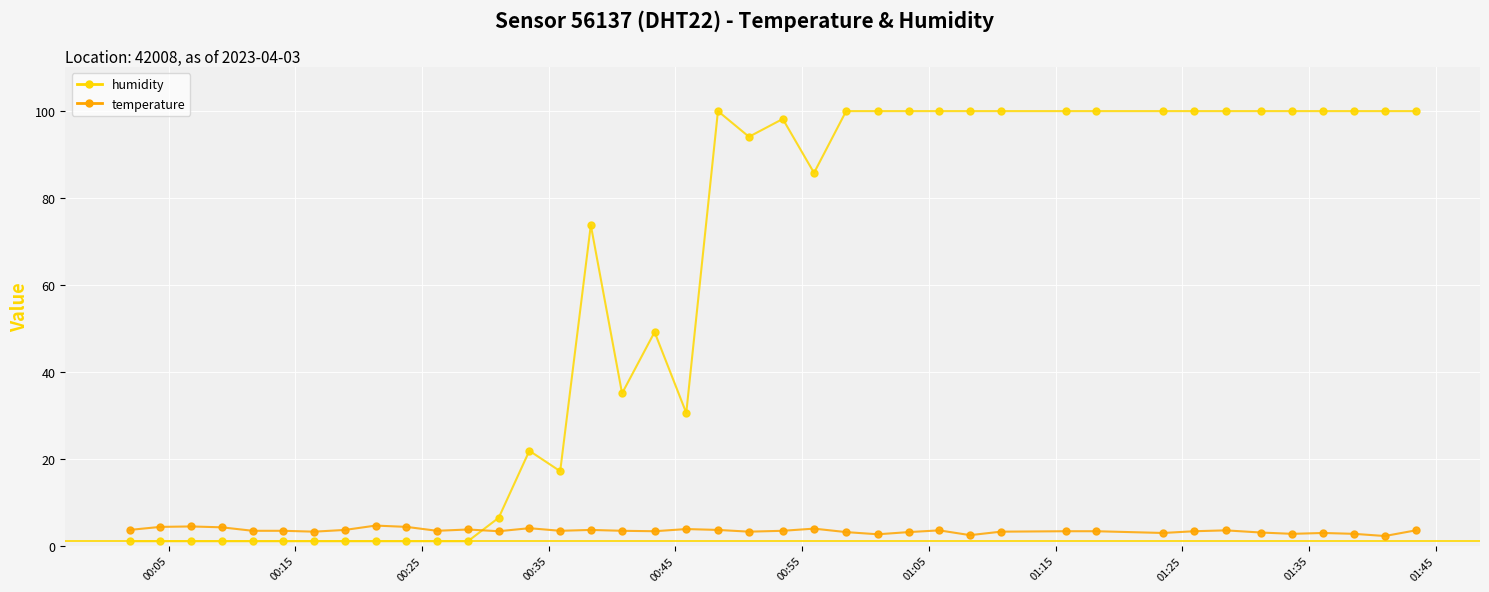

Which series has the largest total across all categories?

humidity